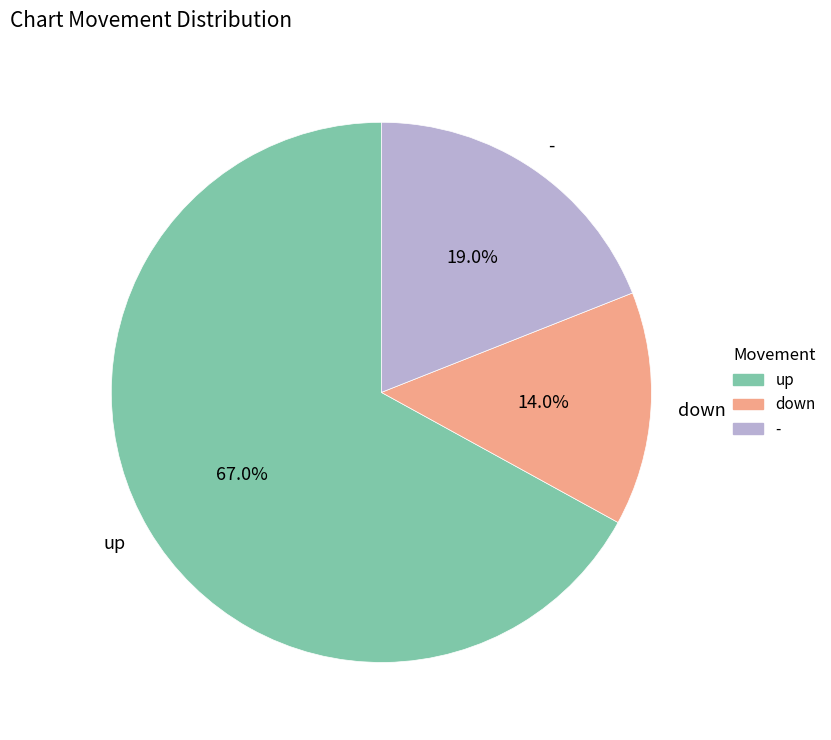

True or false: down accounts for 14% of the total.

True